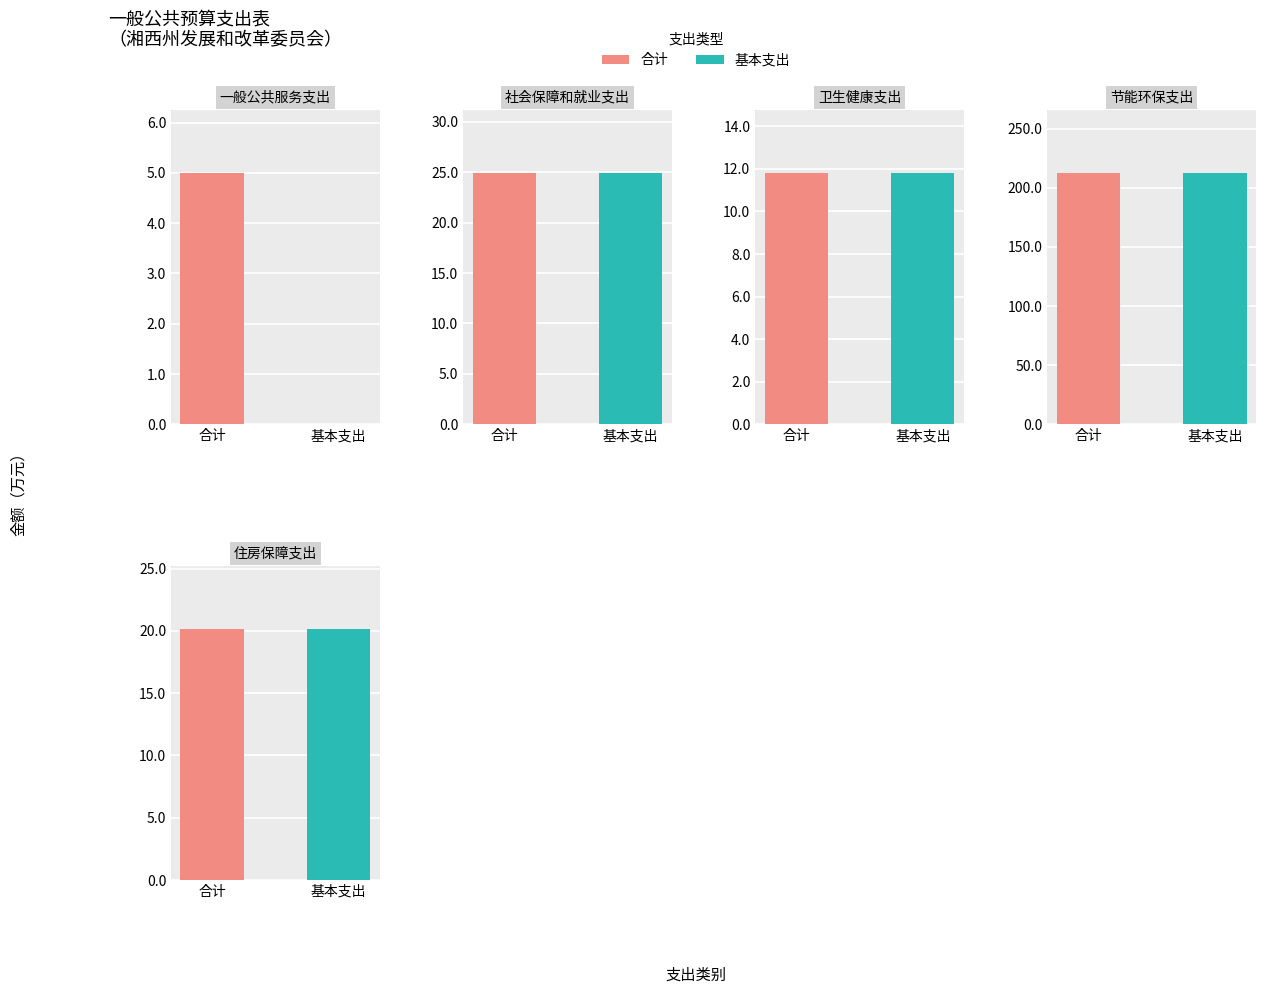

At which label does 合计 reach its peak?

节能环保支出